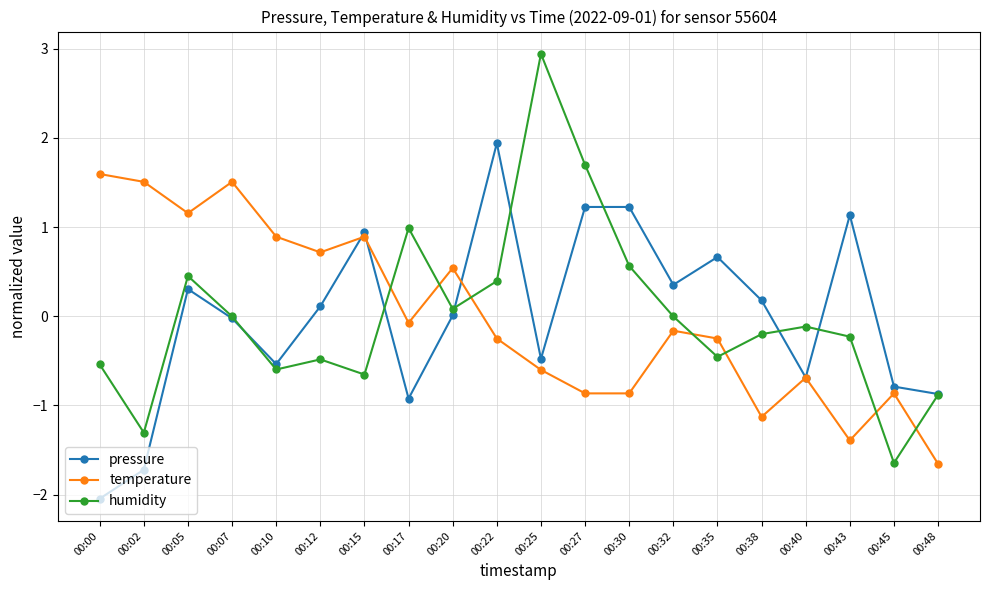

What is the value of the pressure point at the 11th from the left?

-0.5